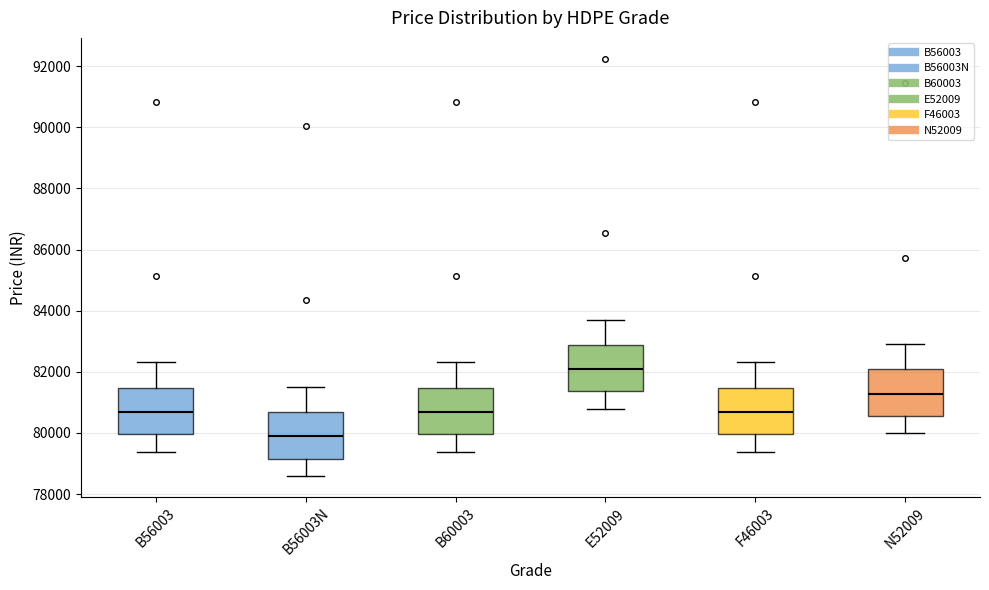

Reading left to right, transcribe this box plot: for each box, give where its median line is, the range the box spans, and where its two whiskers end, as read against the y-axis. The values are not printed on the chart, so give them approximately, as read against the axis.

B56003: median 80600, box 80000 to 81400, whiskers 79400 to 82400
B56003N: median 79800, box 79200 to 80600, whiskers 78600 to 81600
B60003: median 80600, box 80000 to 81400, whiskers 79400 to 82400
E52009: median 82000, box 81400 to 82800, whiskers 80800 to 83800
F46003: median 80600, box 80000 to 81400, whiskers 79400 to 82400
N52009: median 81200, box 80600 to 82000, whiskers 80000 to 83000